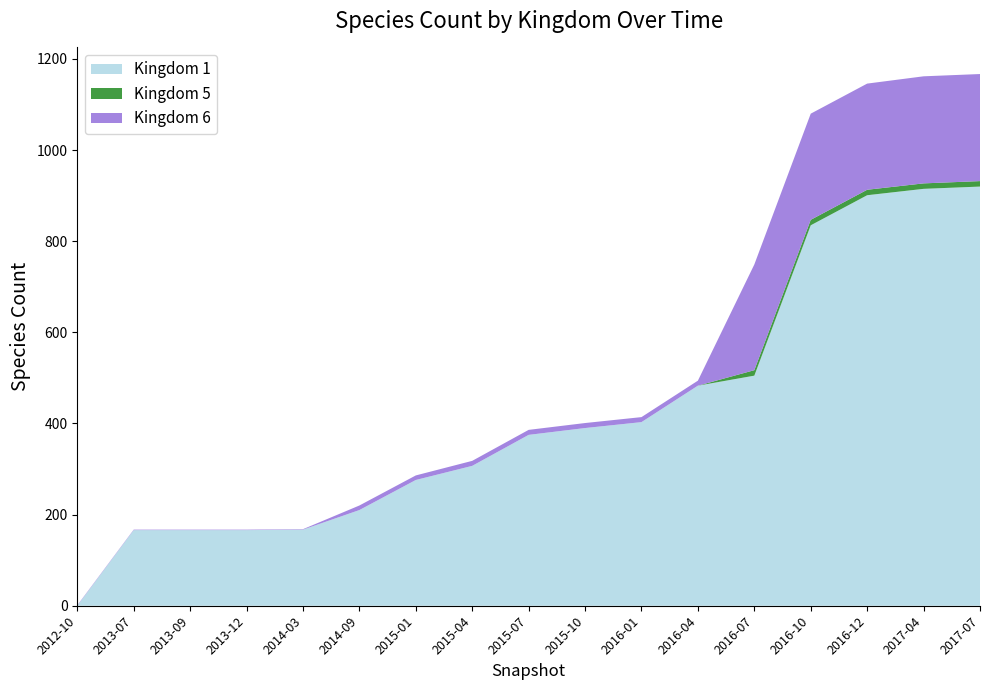

Reading right to left, transcribe all the data shown in this chart.

Kingdom 1: 920	915	901	835	505	483	403	390	375	307	276	210	167	166	166	166	0
Kingdom 5: 12	12	12	12	12	0	0	0	0	0	0	0	0	0	0	0	0
Kingdom 6: 235	235	233	233	232	11	11	11	11	11	10	10	1	1	1	1	1